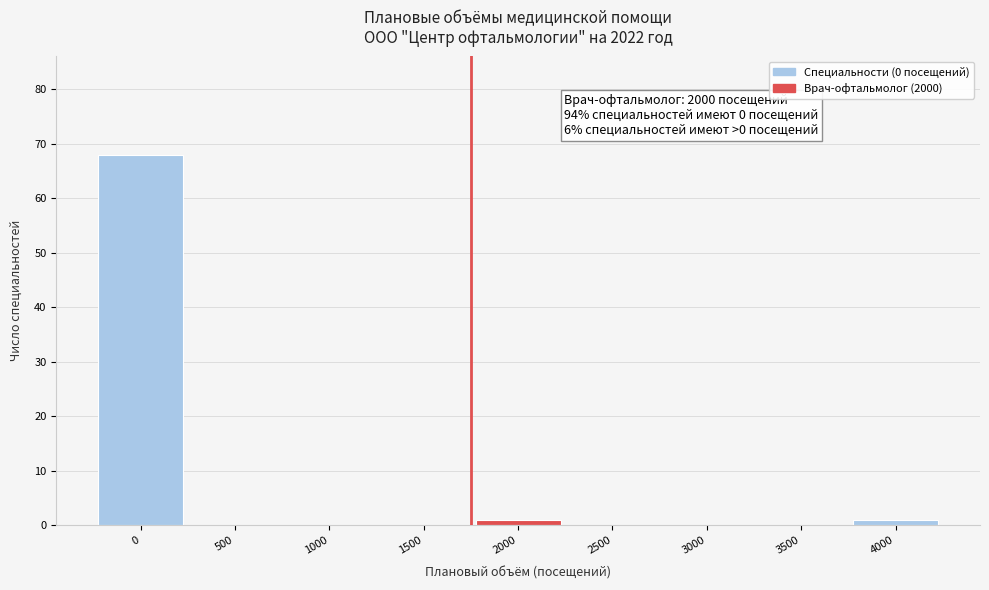

Reading left to right, transcribe all the data shown in this chart.

0=68	500=0	1000=0	1500=0	2000=1	2500=0	3000=0	3500=0	4000=1